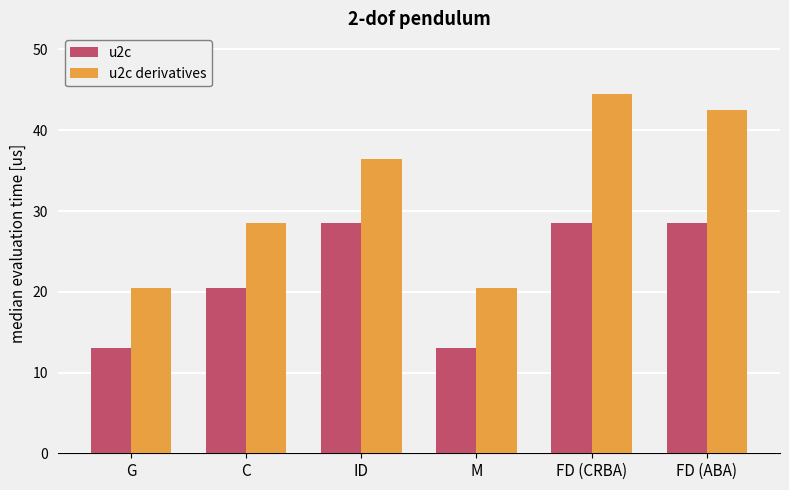

At which category is the sum across all series the highest?

FD (CRBA)